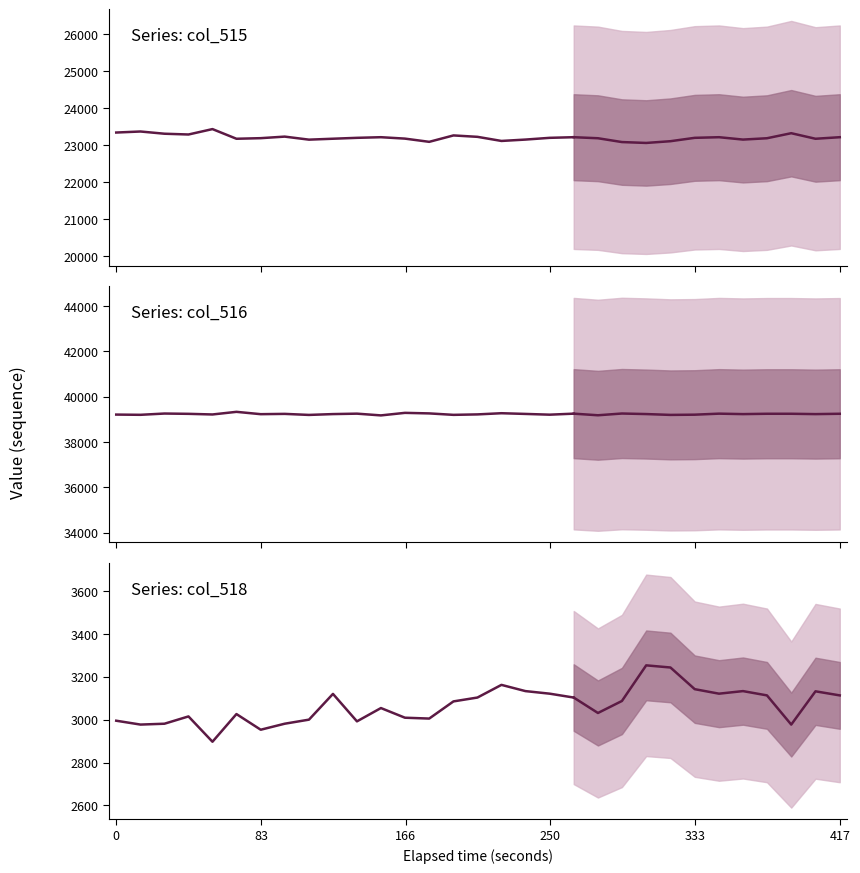

How many data points does each series have?

20